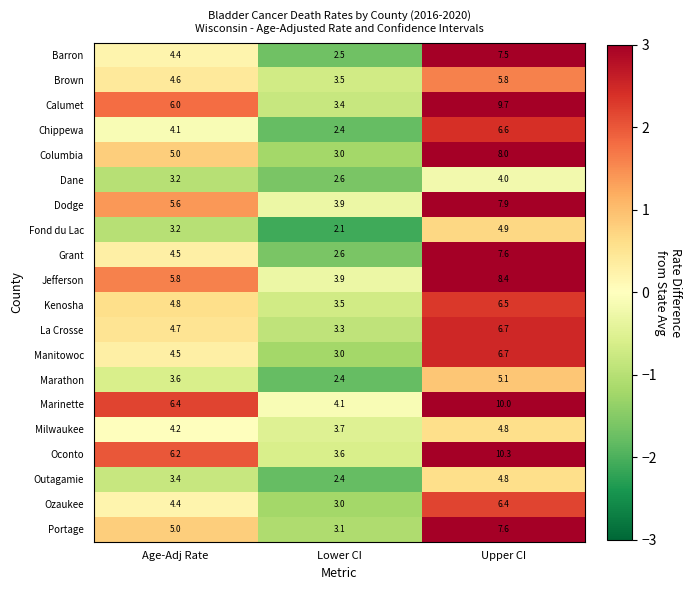

At how many categories does at least one series exceed 3?

3